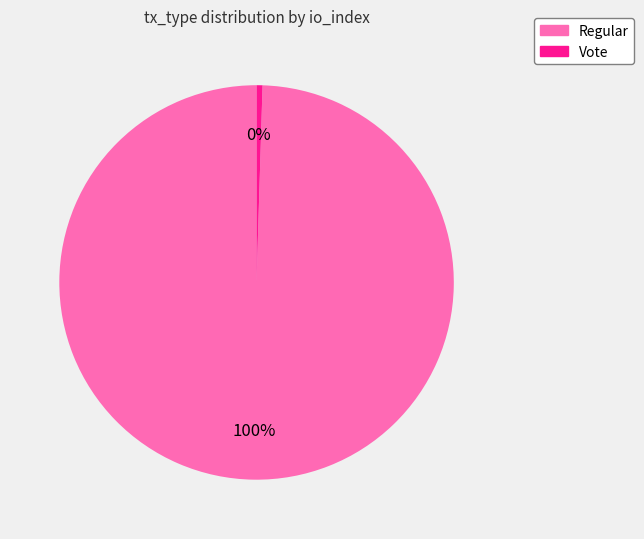

Combined, do Regular and Vote account for over 50%?

Yes